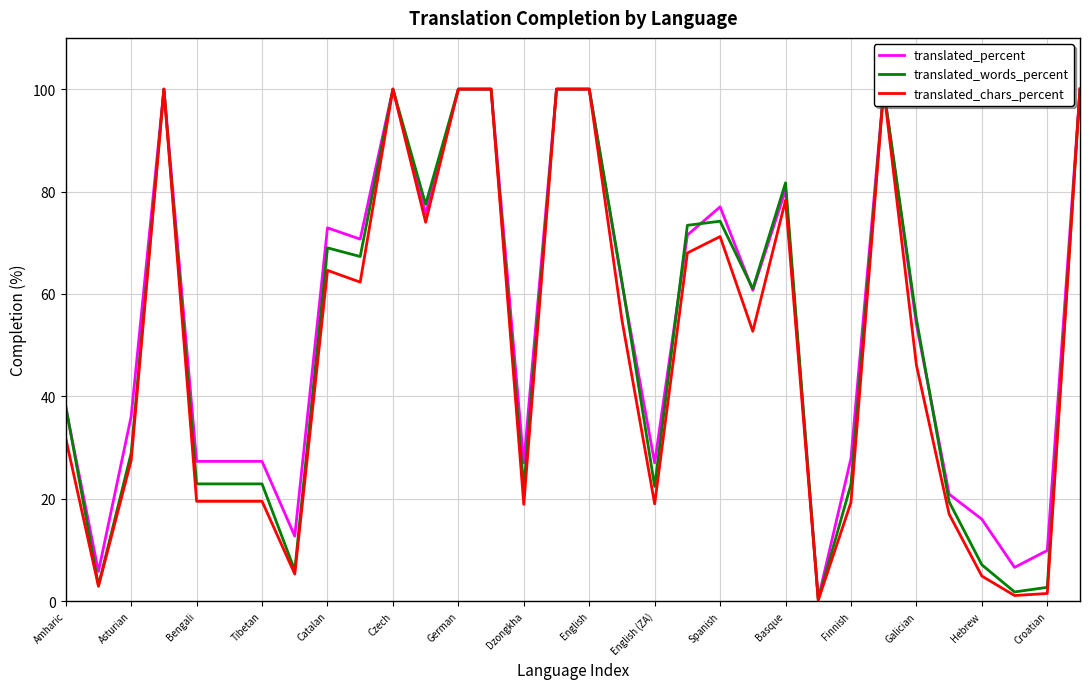

What is the highest value of the translated_words_percent series?

100.0